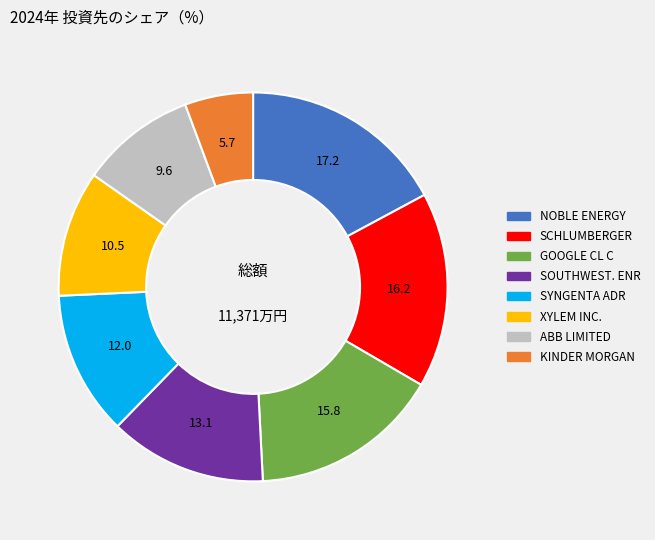

Is there a majority slice in this chart?

No